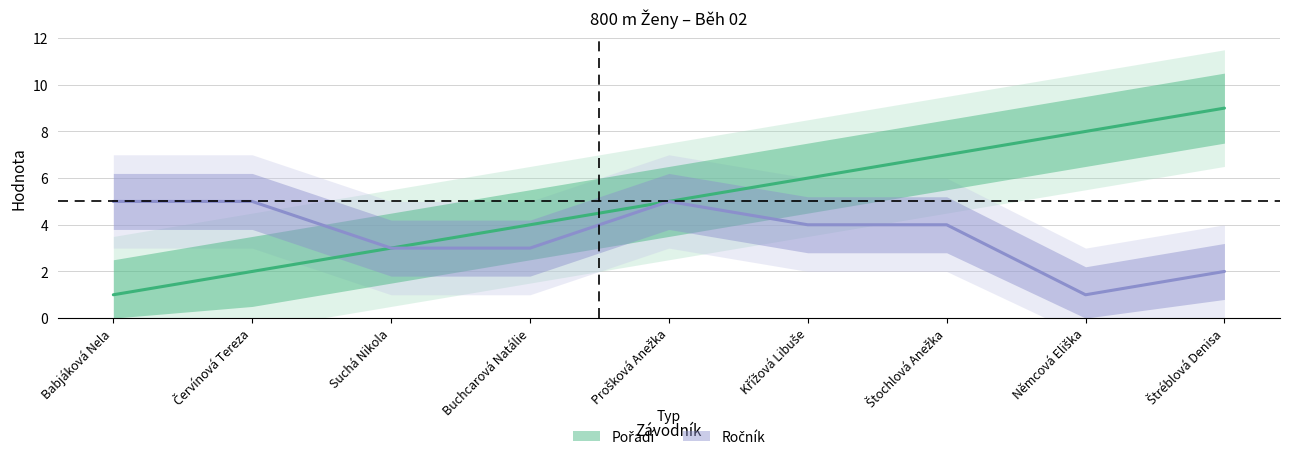

What is the difference between the second highest and minimum values in the Ročník series?

4